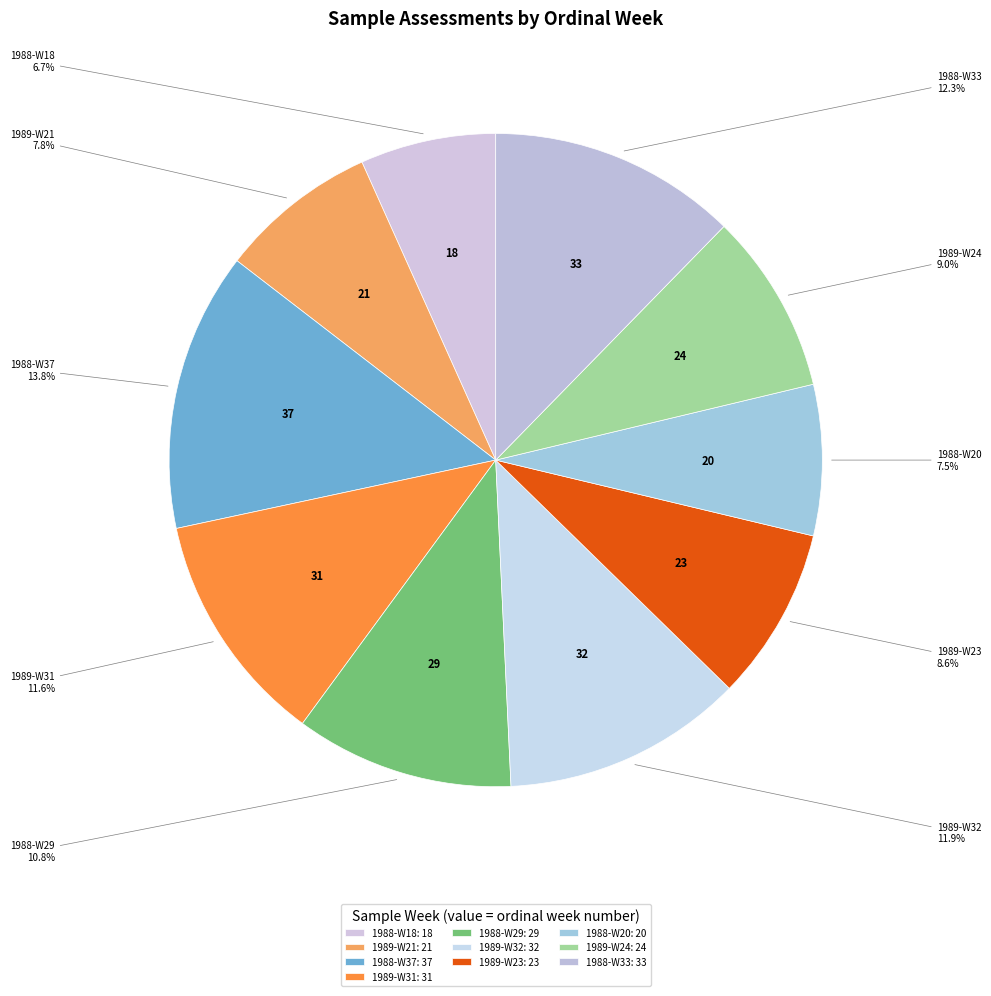

Rank the categories by value from lowest to highest.

1988-W18, 1988-W20, 1989-W21, 1989-W23, 1989-W24, 1988-W29, 1989-W31, 1989-W32, 1988-W33, 1988-W37